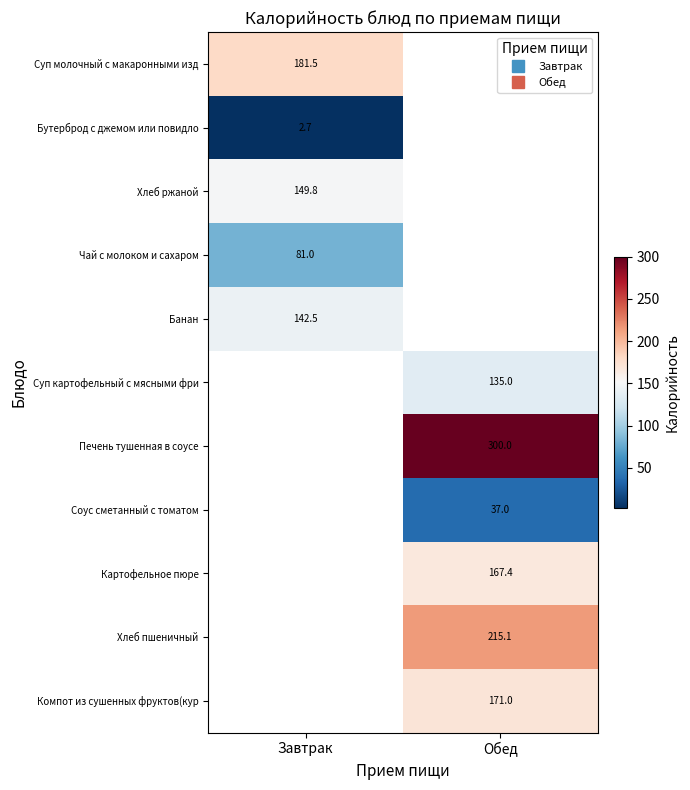

Count the number of data series in this chart.

11